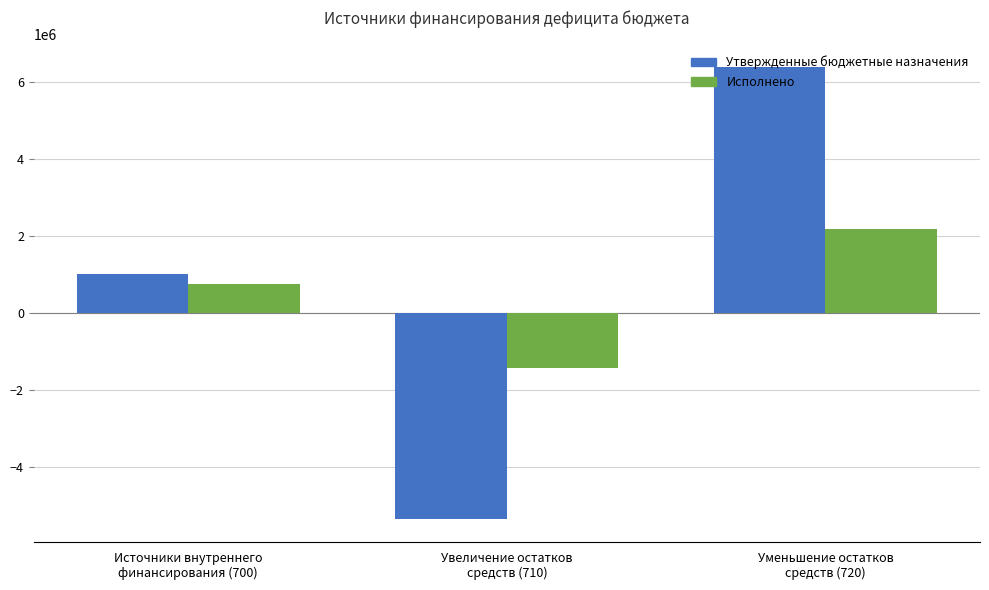

Rank the categories by Исполнено value from highest to lowest.

Уменьшение остатков
средств (720), Источники внутреннего
финансирования (700), Увеличение остатков
средств (710)